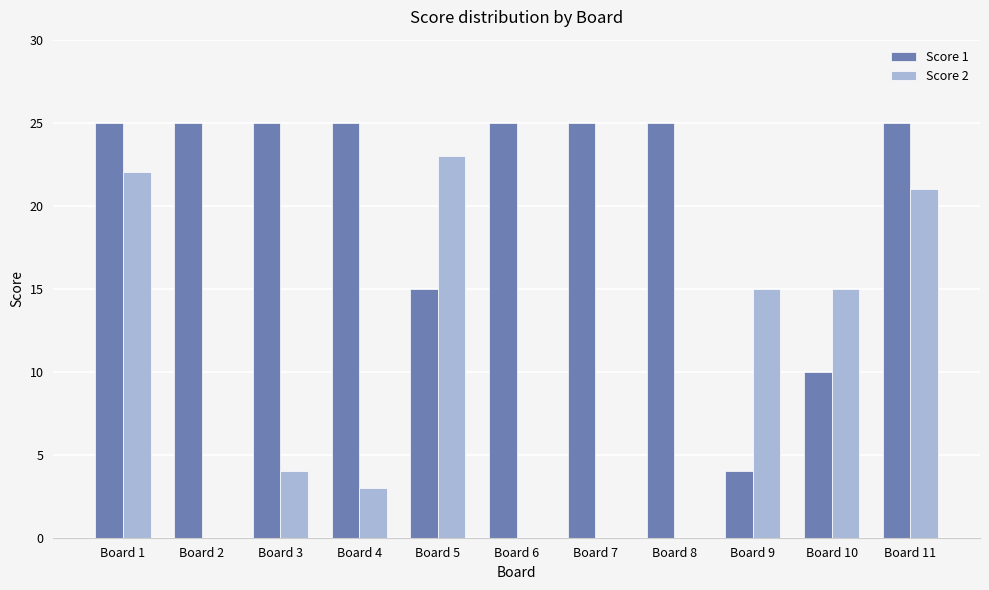

Reading left to right, transcribe all the data shown in this chart.

Score 1: Board 1=25	Board 2=25	Board 3=25	Board 4=25	Board 5=15	Board 6=25	Board 7=25	Board 8=25	Board 9=4	Board 10=10	Board 11=25
Score 2: Board 1=22	Board 2=0	Board 3=4	Board 4=3	Board 5=23	Board 6=0	Board 7=0	Board 8=0	Board 9=15	Board 10=15	Board 11=21